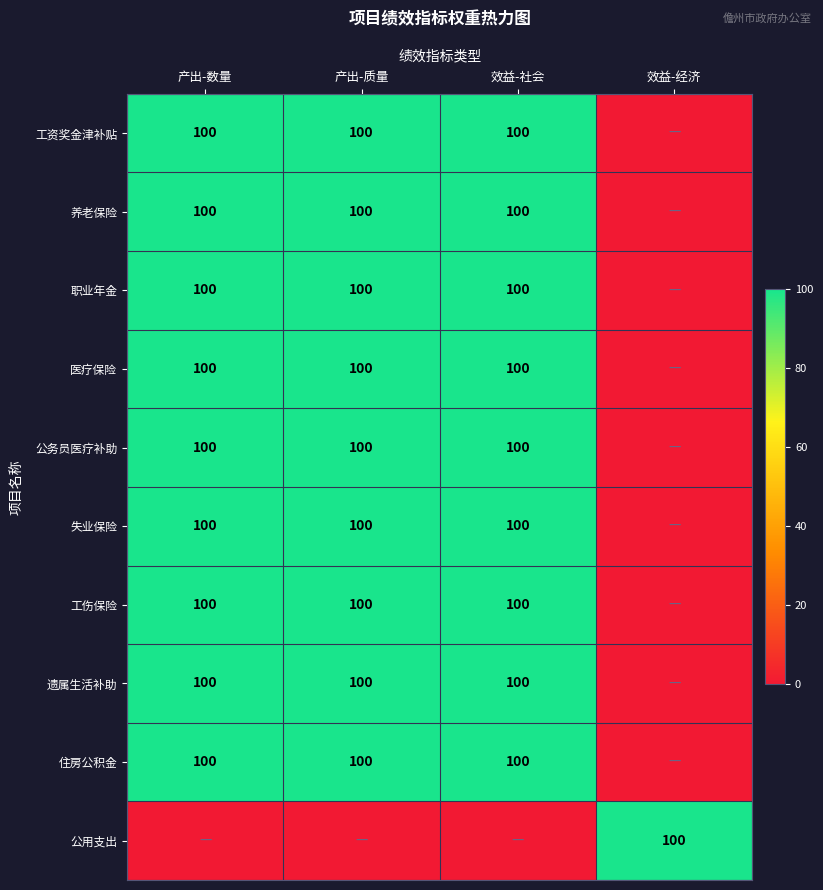

Is it true that 工资奖金津补贴 equals 100 at 效益-社会?

True